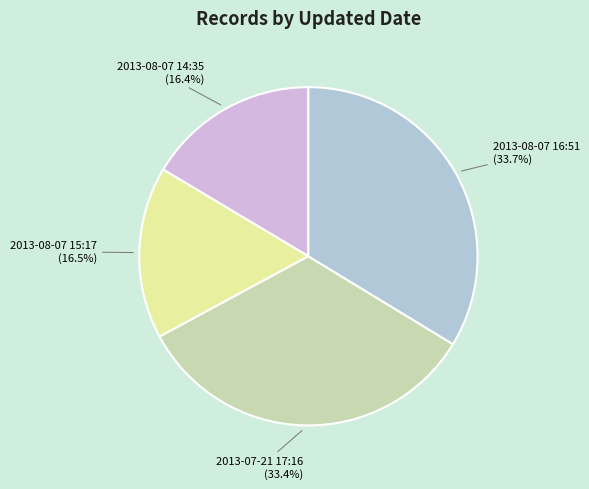

What percentage do 2013-08-07 15:17 and 2013-08-07 14:35 together represent?

32.9%